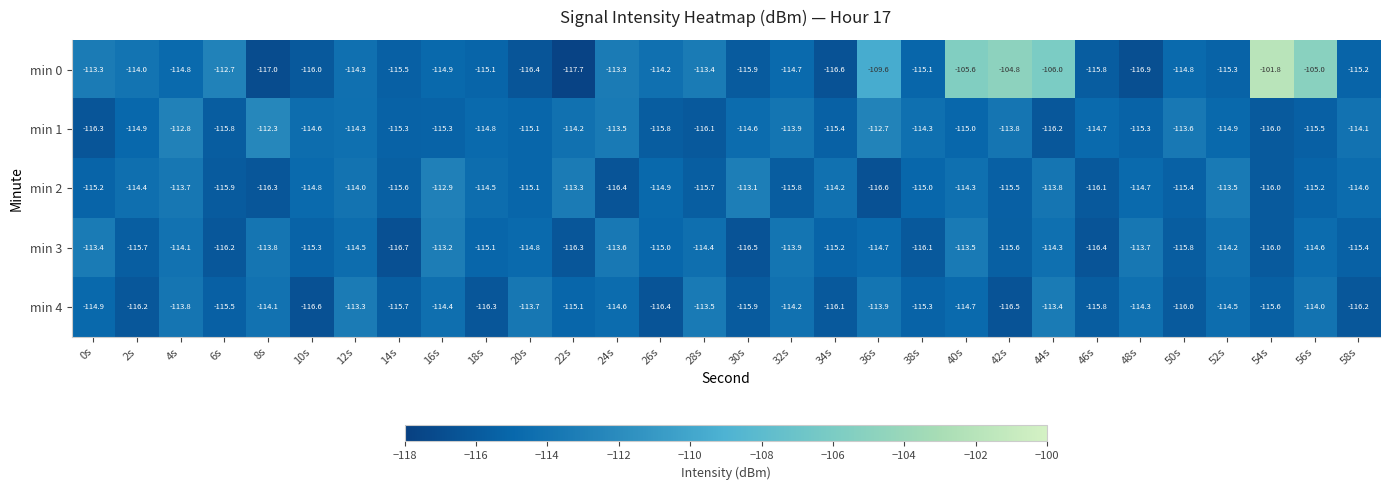

What is the difference between the maximum and minimum values in the min 2 series?

3.7